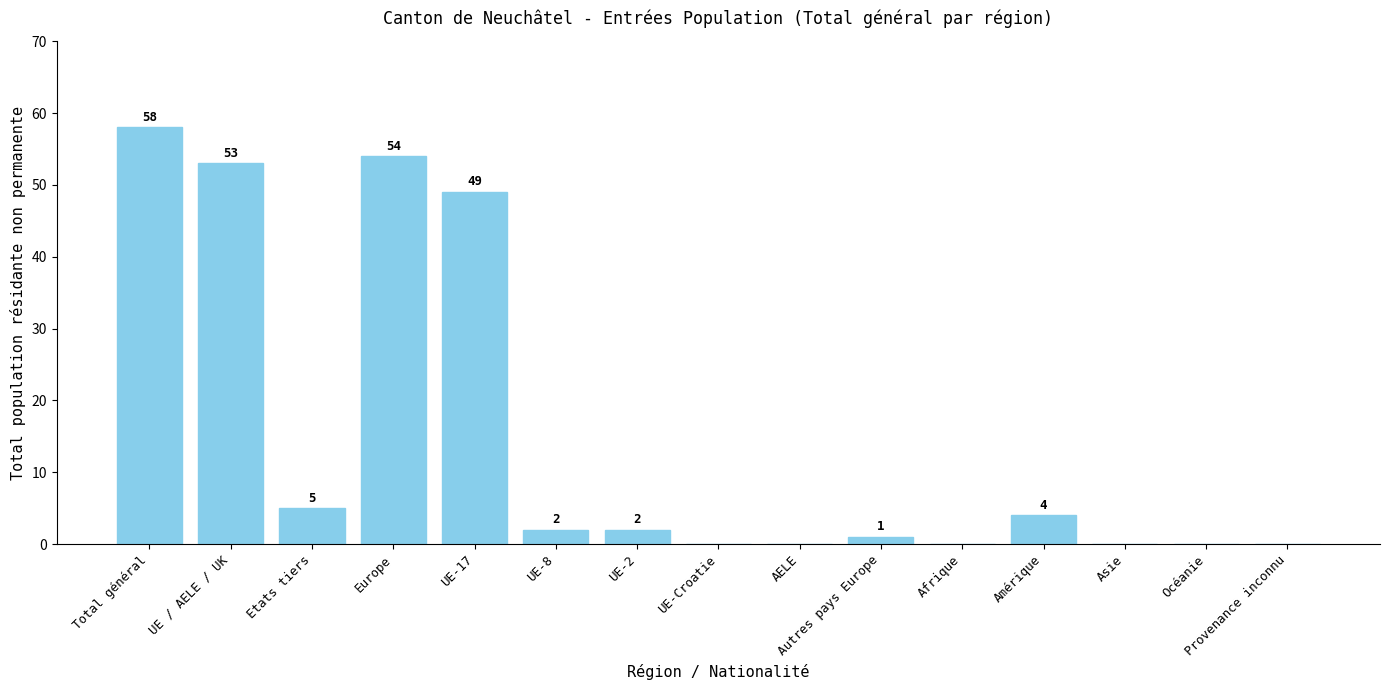

The value at UE-17 is 71. True or false?

False